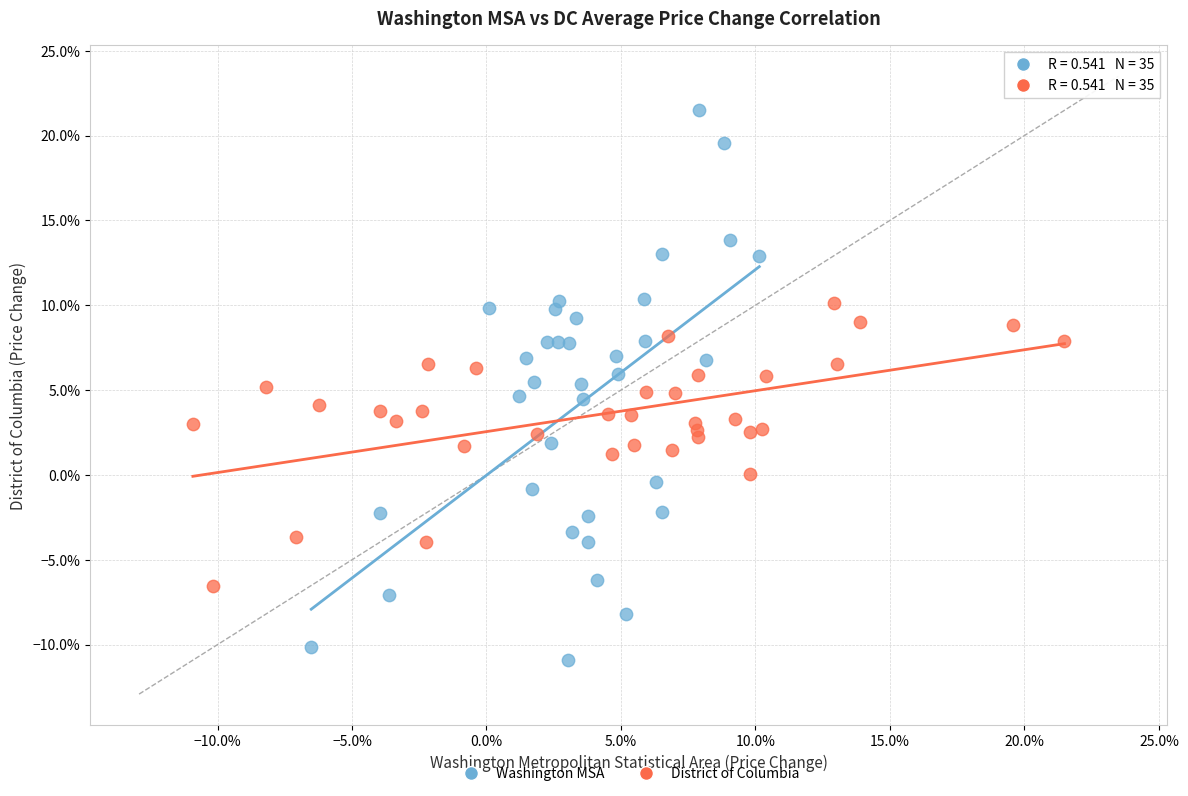

Which series reaches the maximum Y coordinate?

Washington MSA